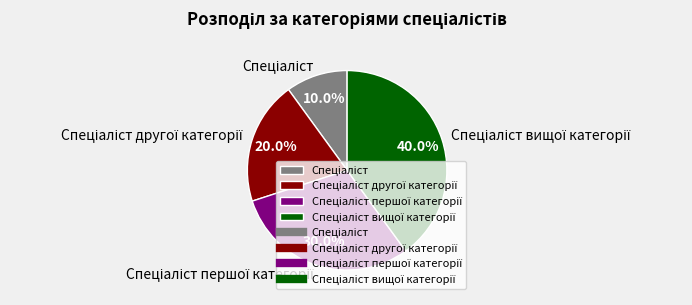

How many segments does this pie chart have?

4